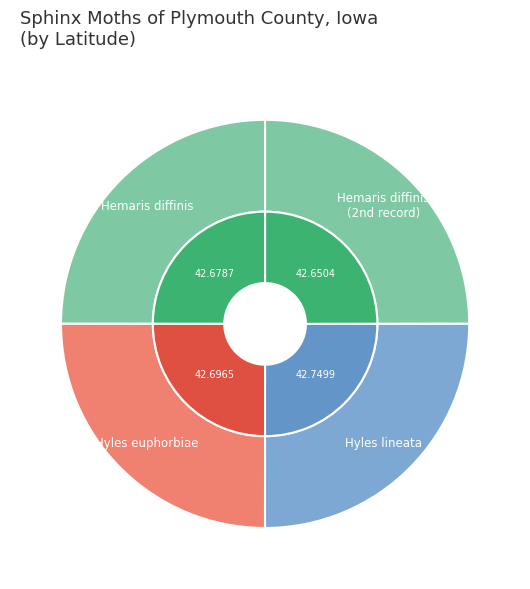

True or false: Hemaris diffinis (29677) accounts for 25% of the total.

True